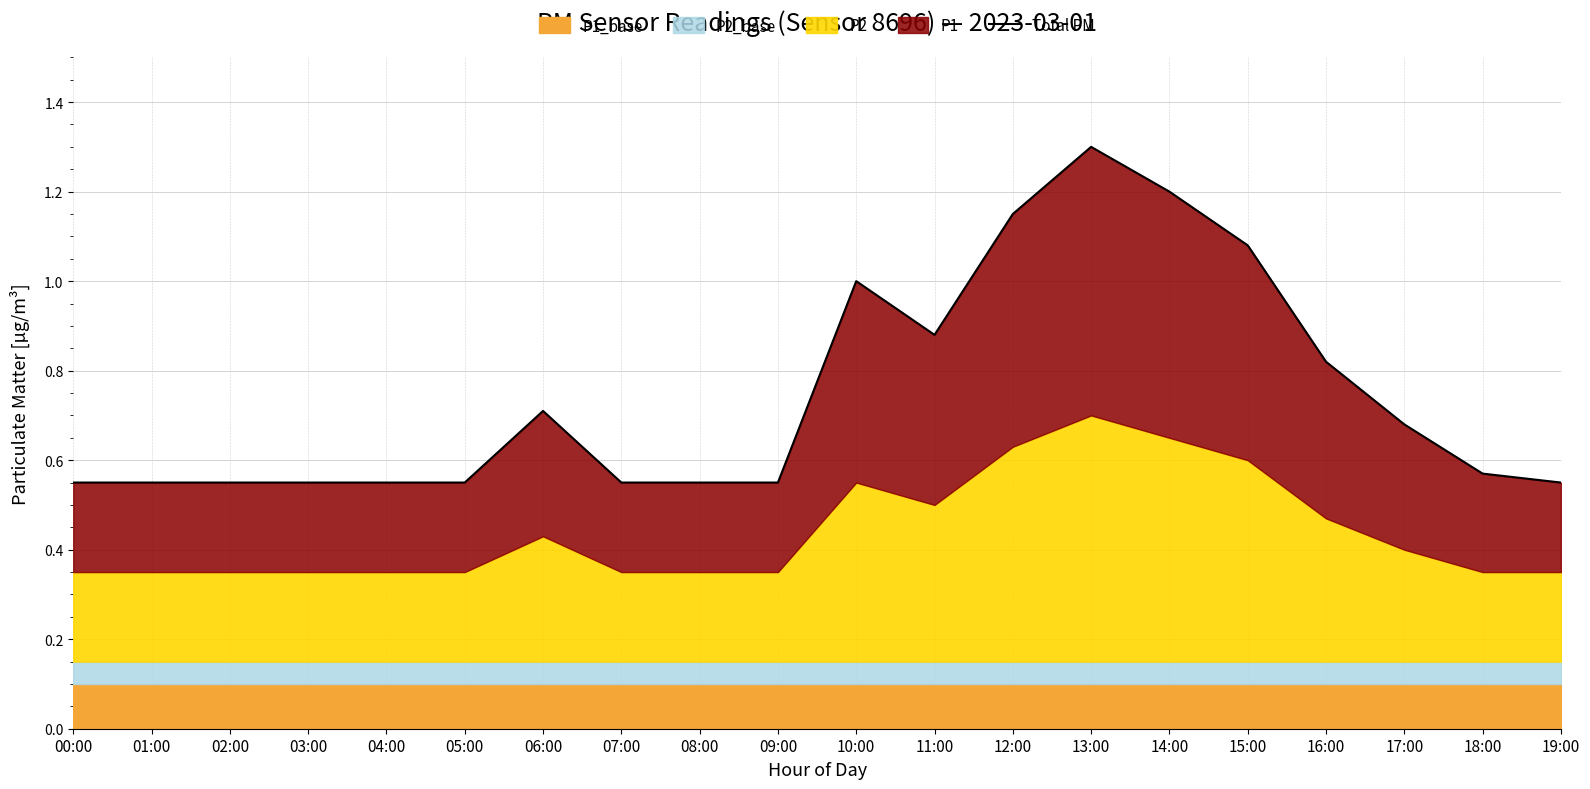

What is the greatest value displayed?

1.3